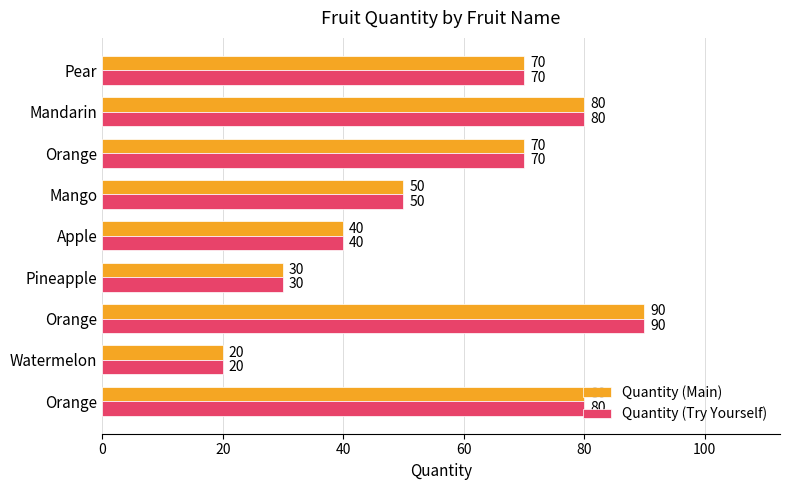

What are all the series names shown in the legend?

Quantity (Main), Quantity (Try Yourself)